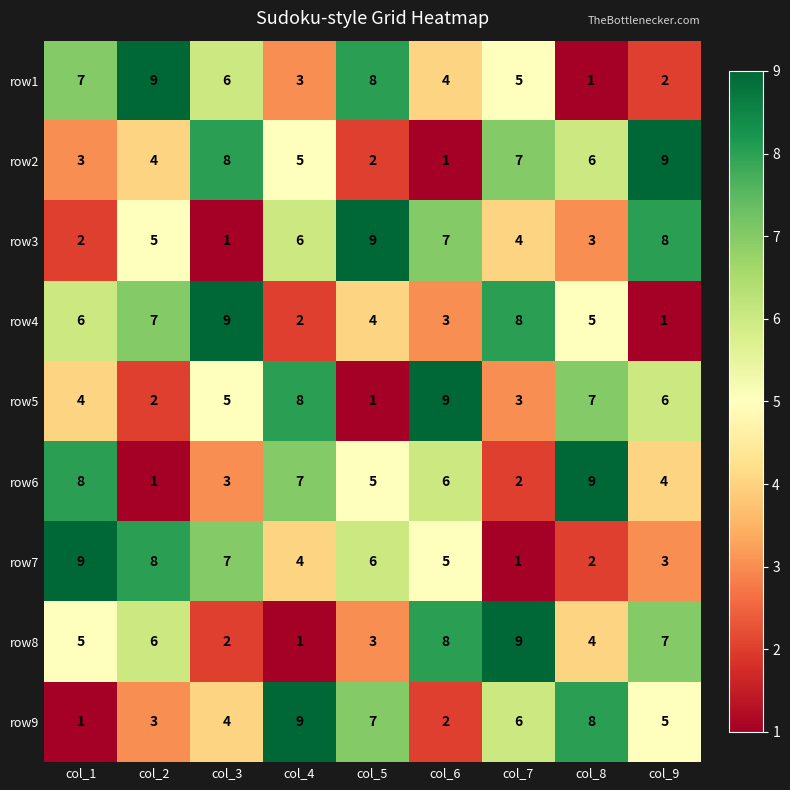

What is the maximum value shown in the chart?

9